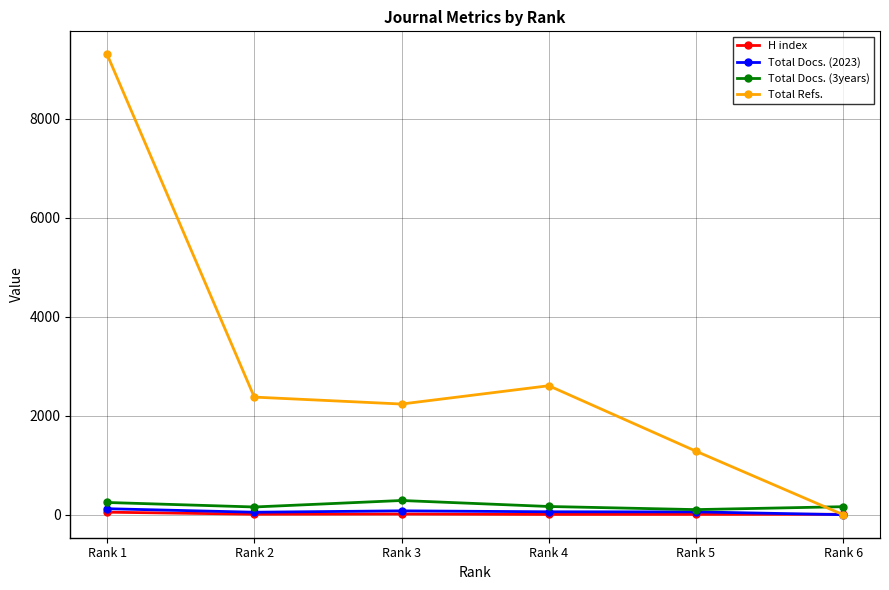

Where do Total Docs. (3years) and Total Refs. first cross each other?

Rank 5 and Rank 6